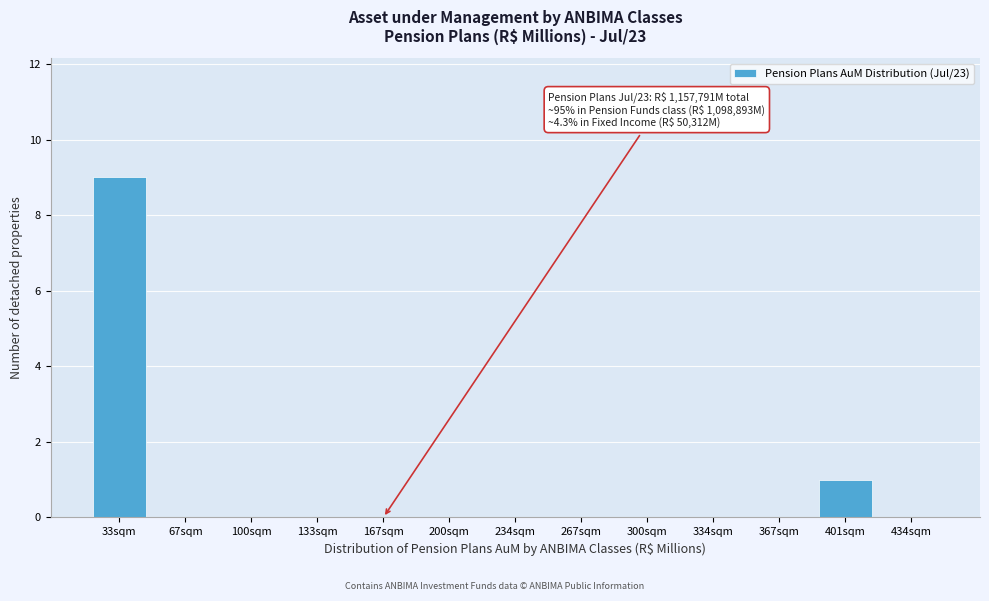

Reading right to left, transcribe all the data shown in this chart.

434sqm=0	401sqm=1	367sqm=0	334sqm=0	300sqm=0	267sqm=0	234sqm=0	200sqm=0	167sqm=0	133sqm=0	100sqm=0	67sqm=0	33sqm=9